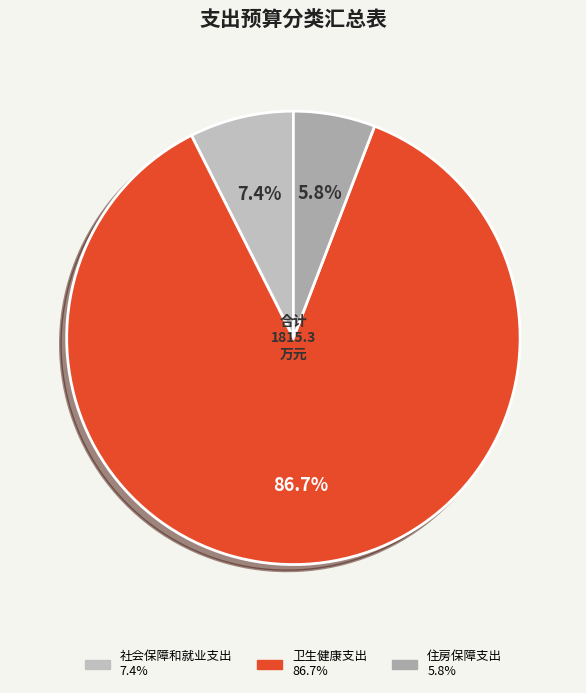

Rank the categories by value from highest to lowest.

卫生健康支出, 社会保障和就业支出, 住房保障支出